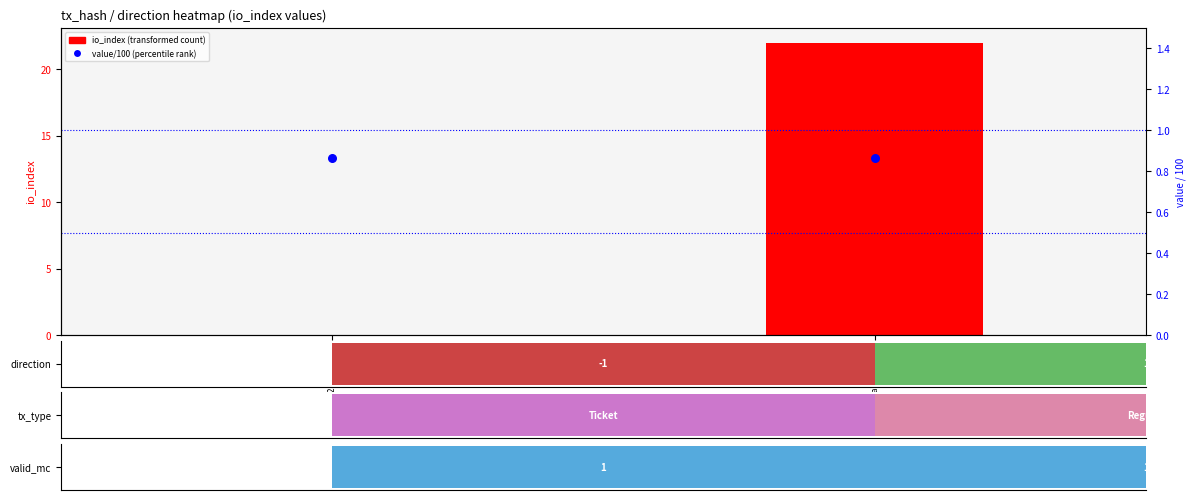

What is the greatest value displayed?

22.0